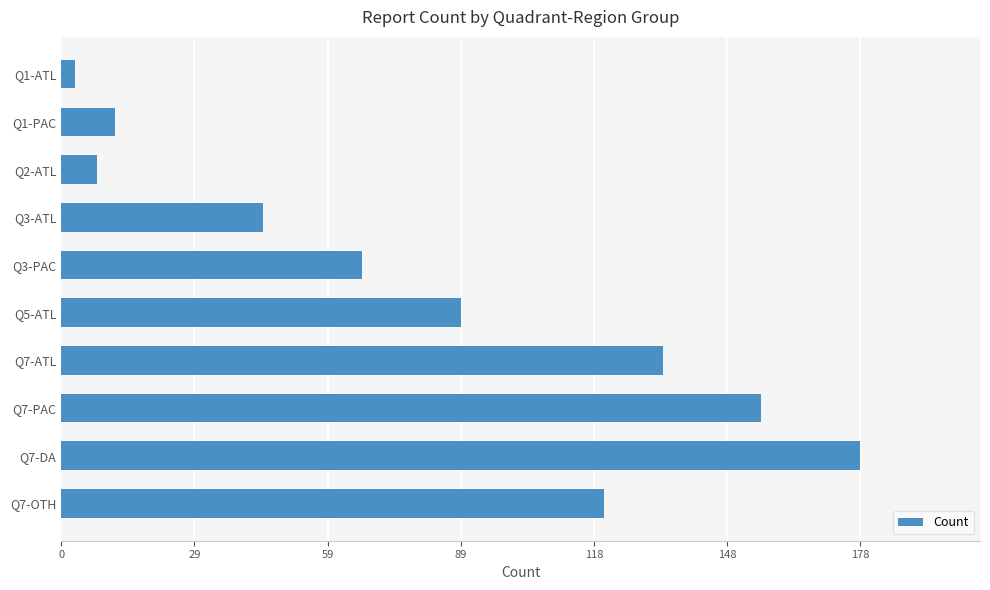

List the labels in order of value, smallest first.

Q1-ATL, Q2-ATL, Q1-PAC, Q3-ATL, Q3-PAC, Q5-ATL, Q7-OTH, Q7-ATL, Q7-PAC, Q7-DA